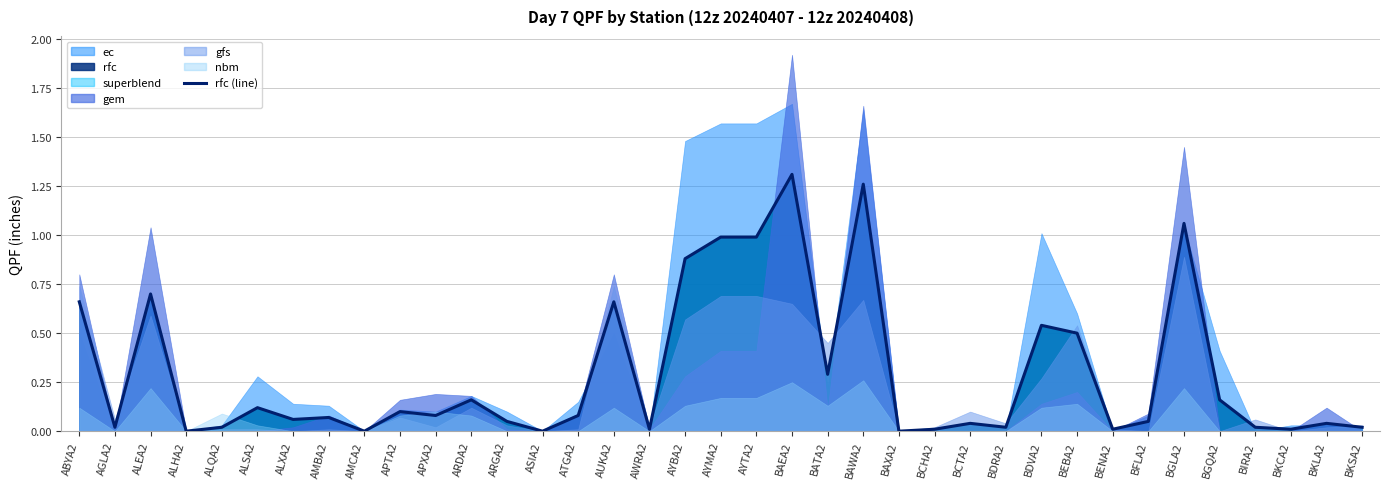

What is the difference between the maximum and minimum values?

1.3